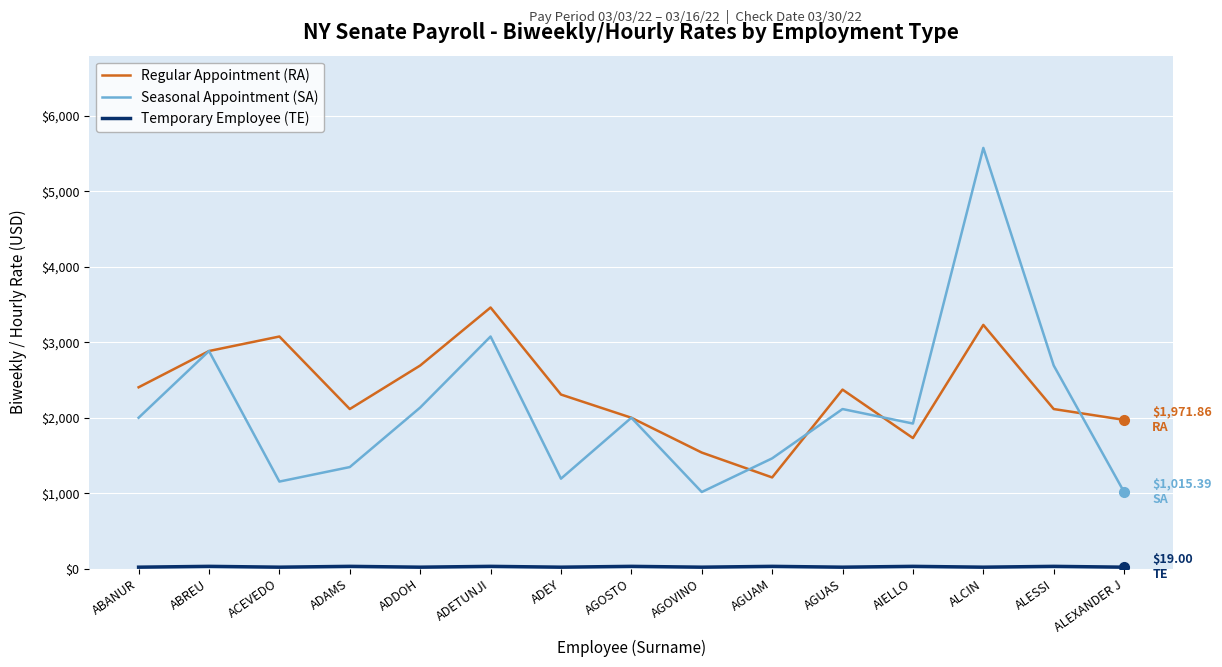

Which series ends up on top after the final intersection of Seasonal Appointment (SA) and Regular Appointment (RA)?

Regular Appointment (RA)